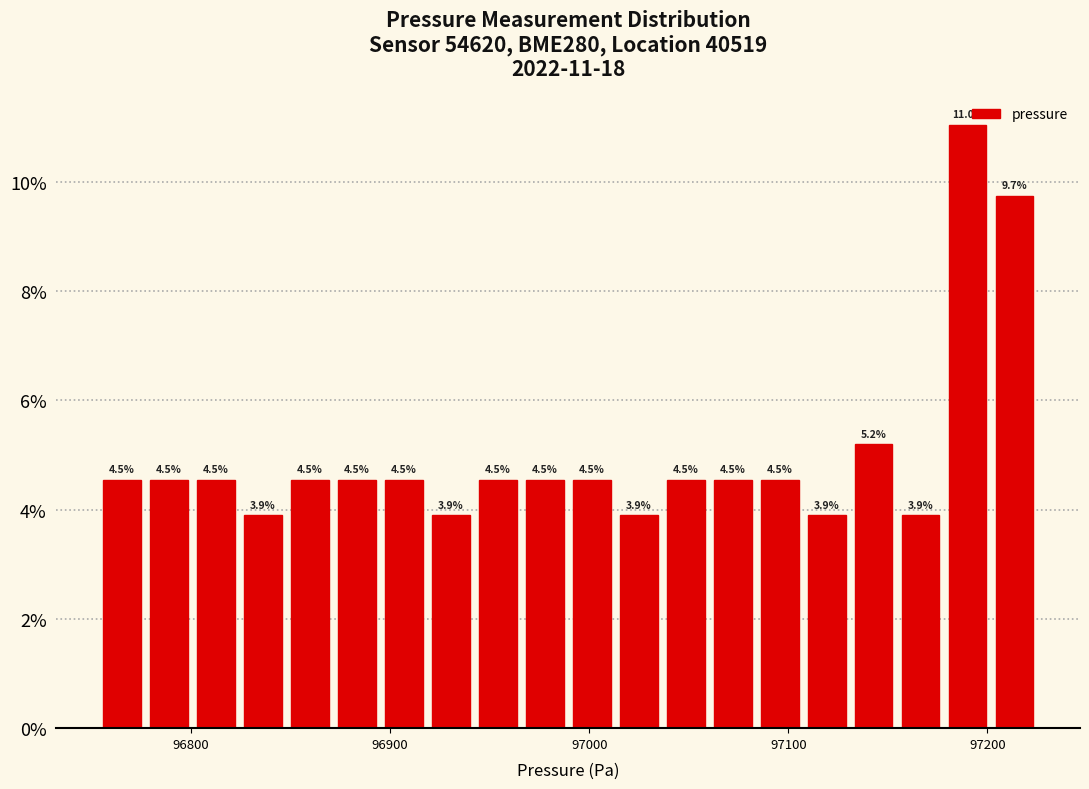

Read against the x-axis, roughly where is the centre of the tallest bar?

97190